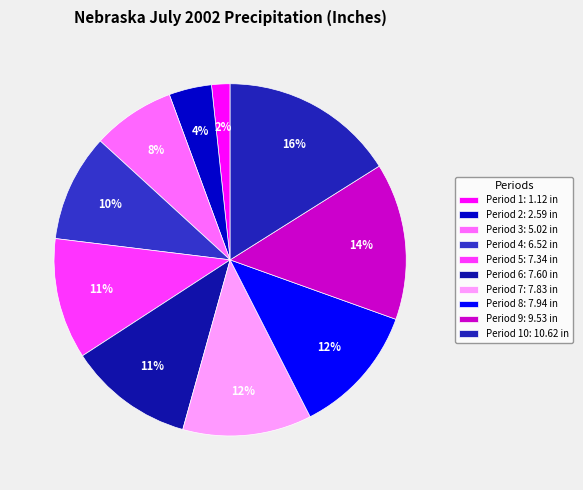

Which slice is the largest?

Period 10: 10.62 in